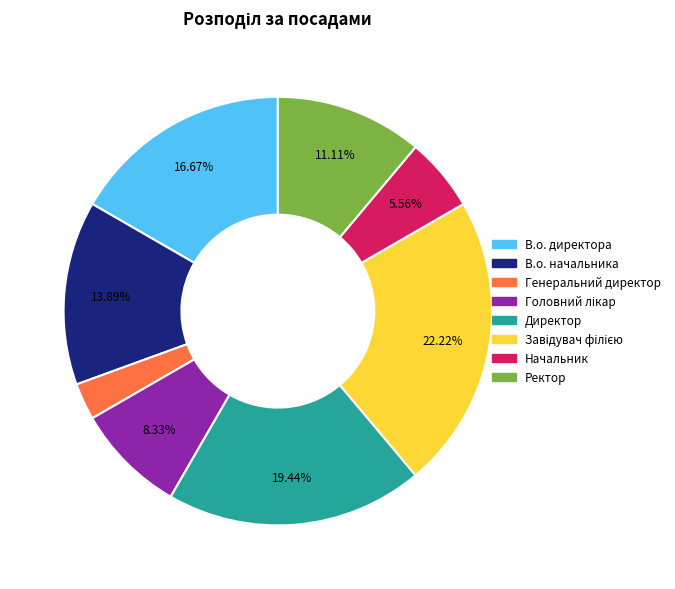

To the nearest percent, what portion does Директор represent?

19%